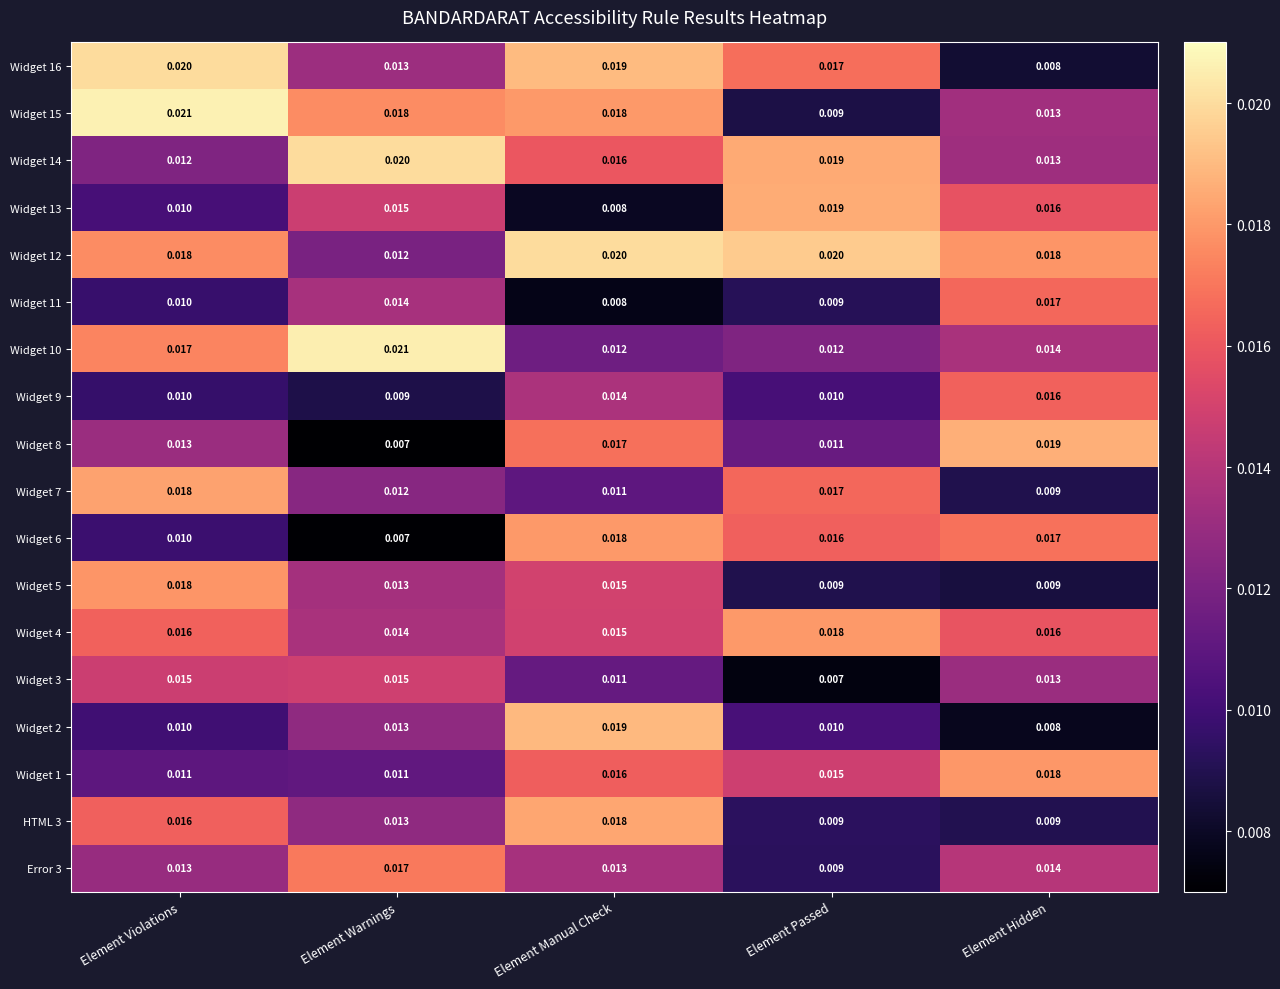

Where is Widget 7 nearest to the value 0?

Element Hidden